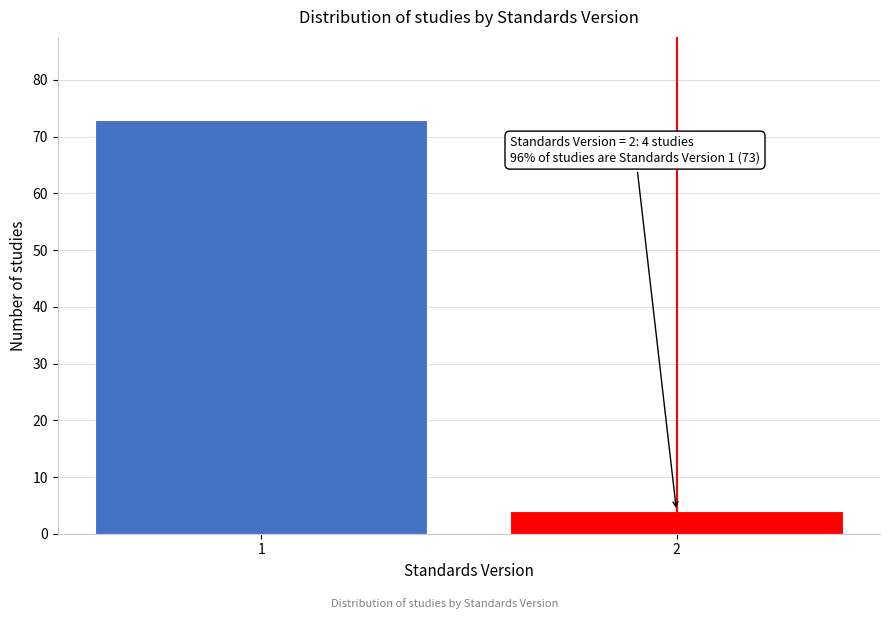

Reading right to left, what are all the values shown in this chart?

2=4	1=73